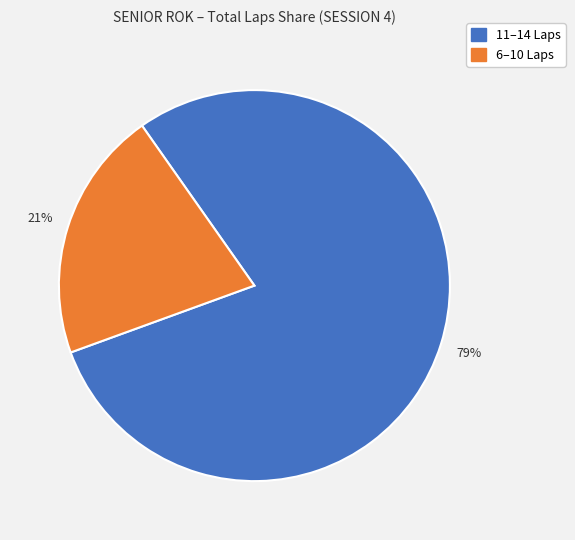

To the nearest percent, what is the combined percentage of 11–14 Laps and 6–10 Laps?

100%